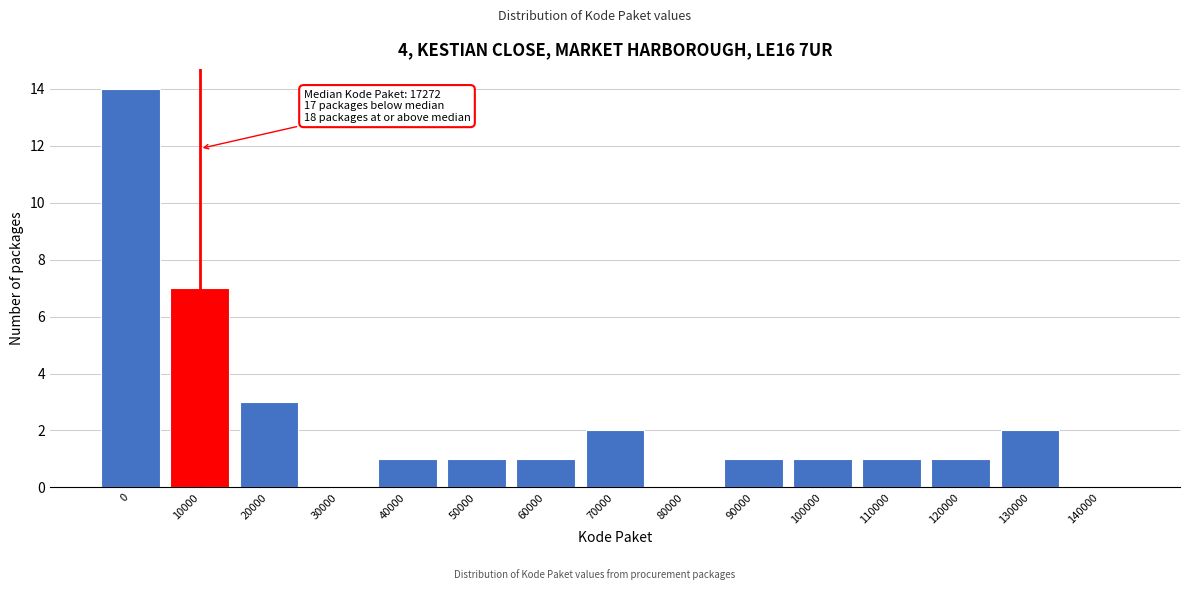

Reading left to right, transcribe all the data shown in this chart.

0=14	10000=7	20000=3	30000=0	40000=1	50000=1	60000=1	70000=2	80000=0	90000=1	100000=1	110000=1	120000=1	130000=2	140000=0